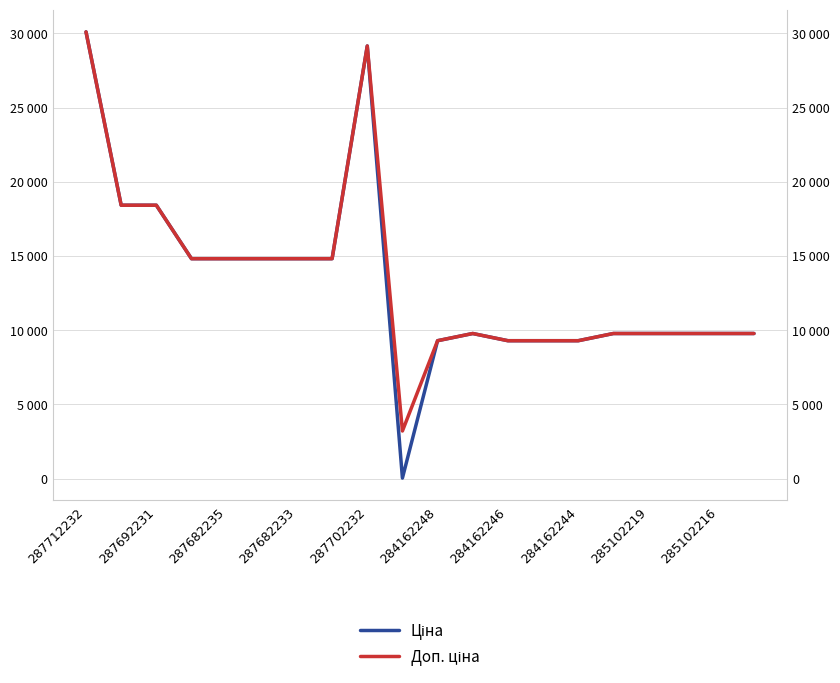

How many interior local peaks does the Доп. ціна series have?

2